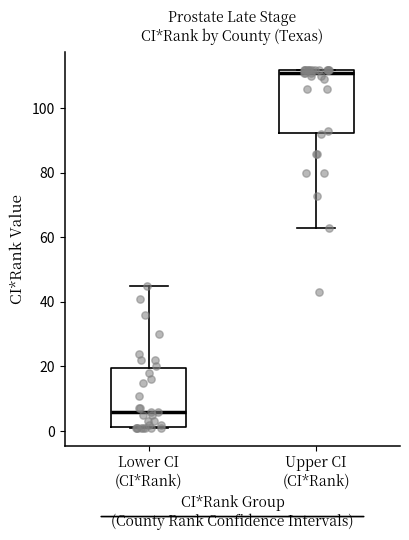

Where does the lower whisker of the box for Upper CI (CI*Rank) end on the y-axis? The values are not printed on the chart, so give them approximately, as read against the axis.

64